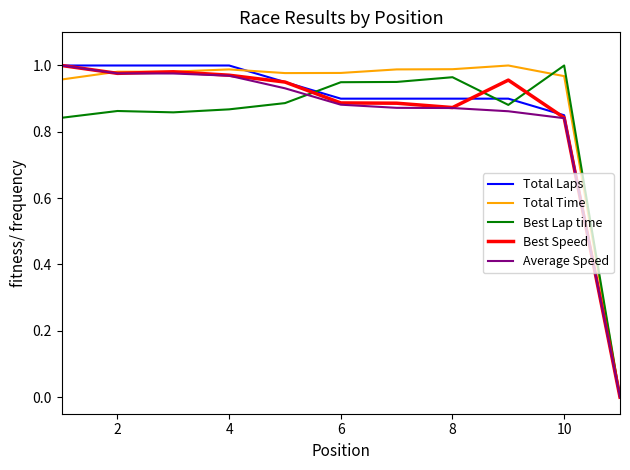

How many lines are shown in the chart?

5